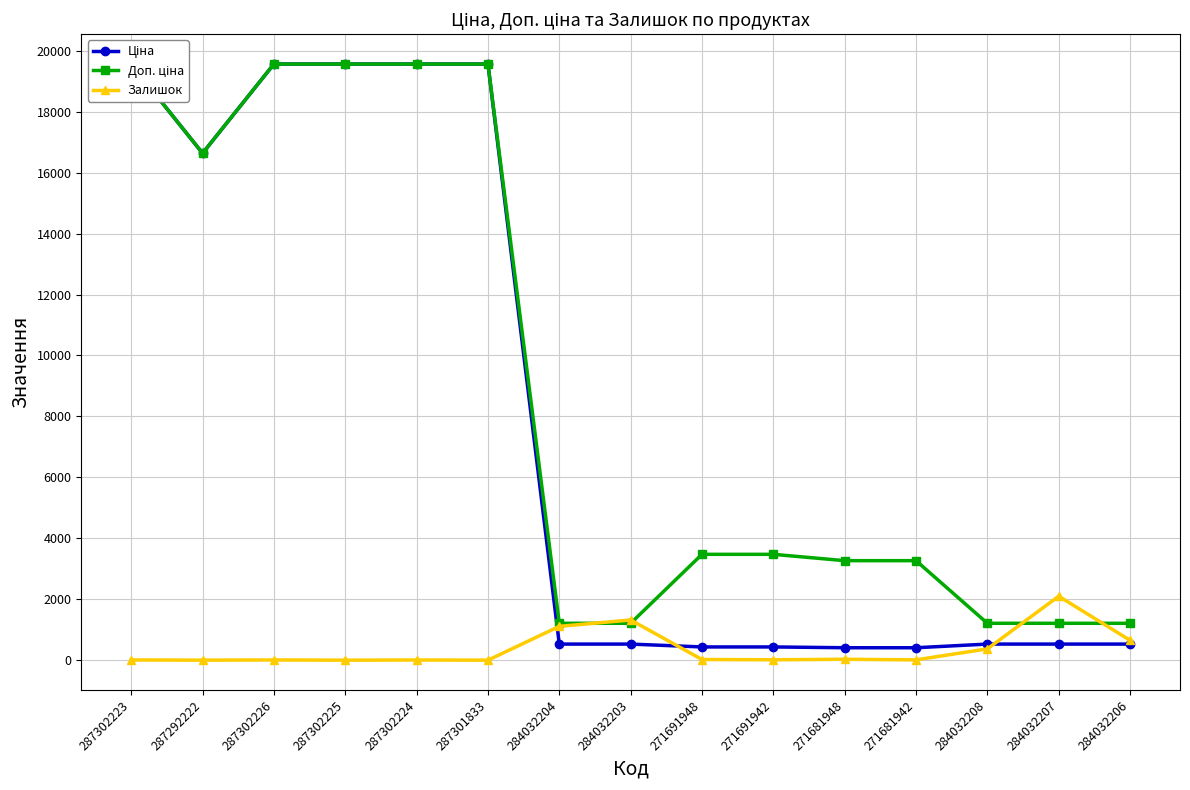

What are all the series names shown in the legend?

Ціна, Доп. ціна, Залишок